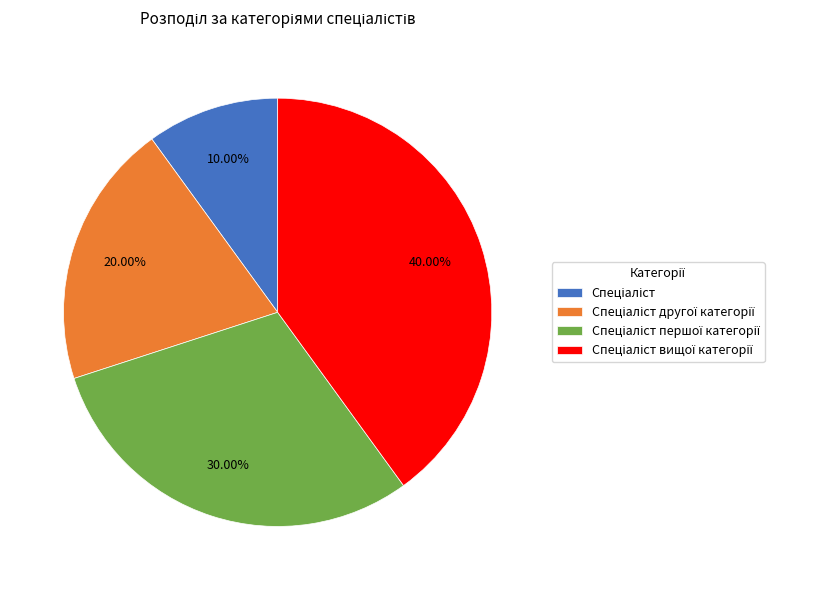

Is there any slice that represents more than half of the pie?

No